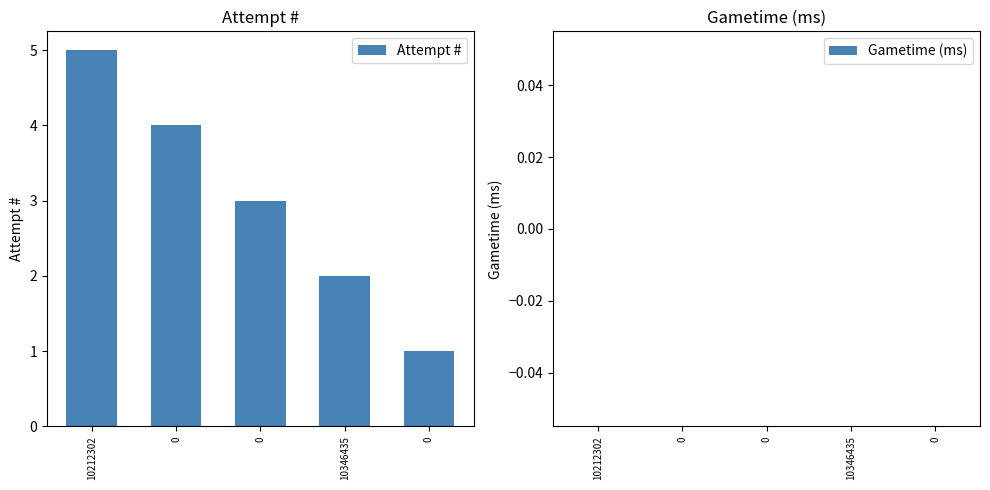

How many bars are there in total?

5